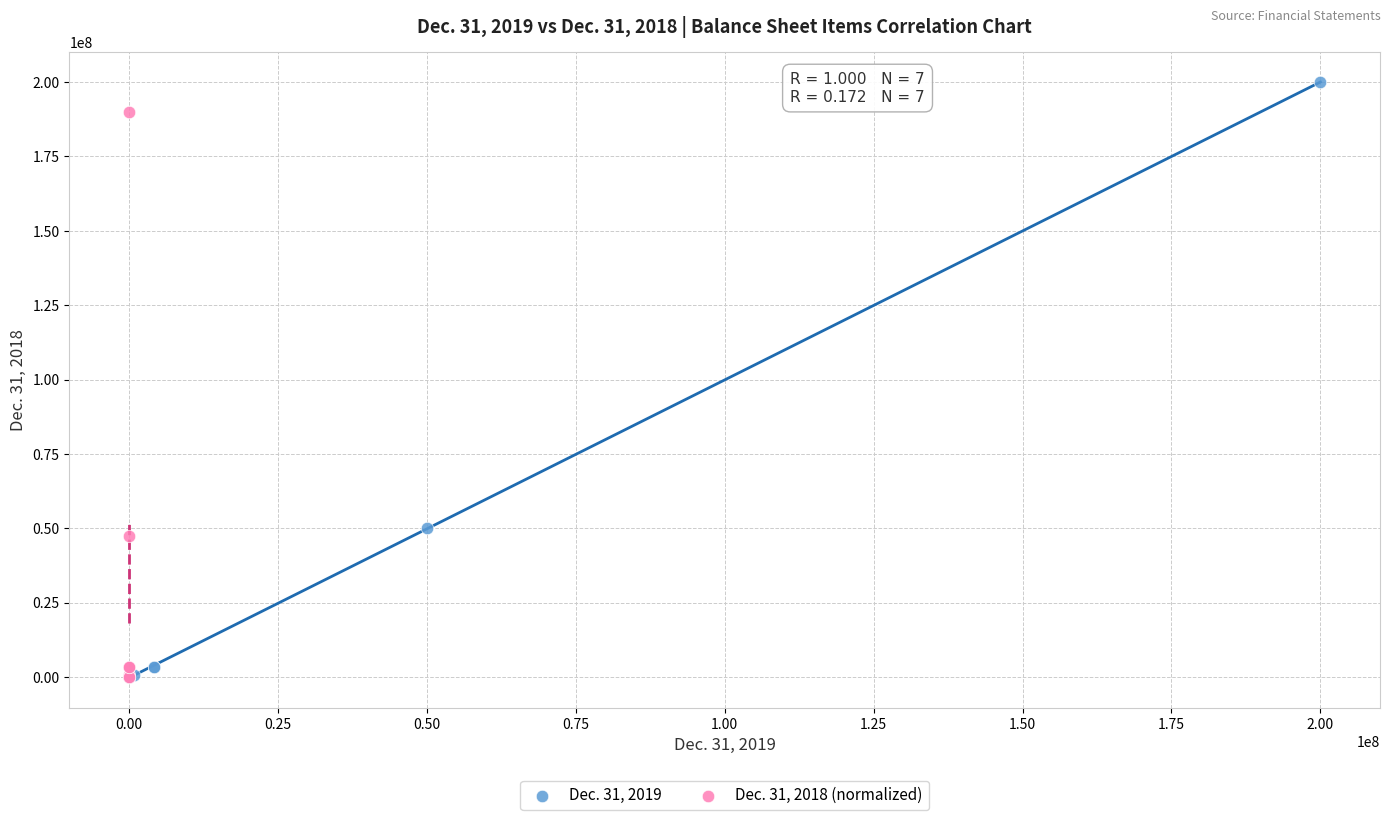

Which series has the widest spread of Y values?

Dec. 31, 2019